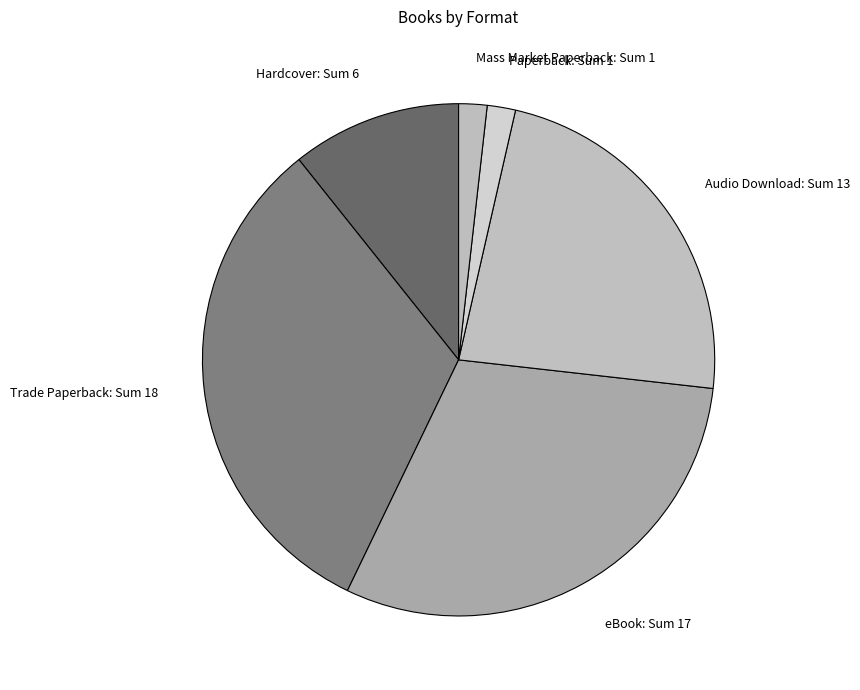

Between eBook: Sum 17 and Hardcover: Sum 6, which is larger?

eBook: Sum 17